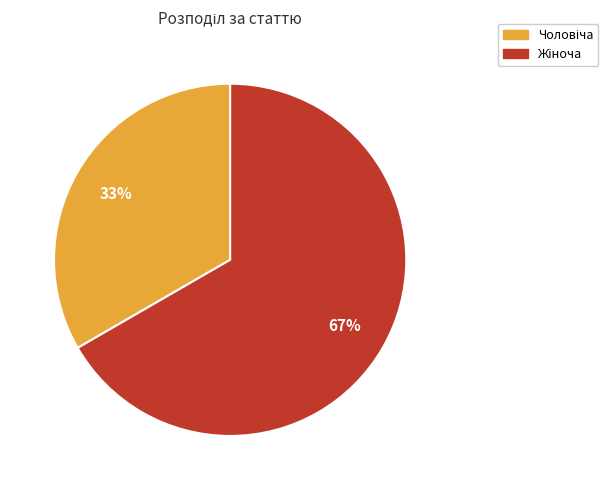

Count the number of slices in the pie.

2